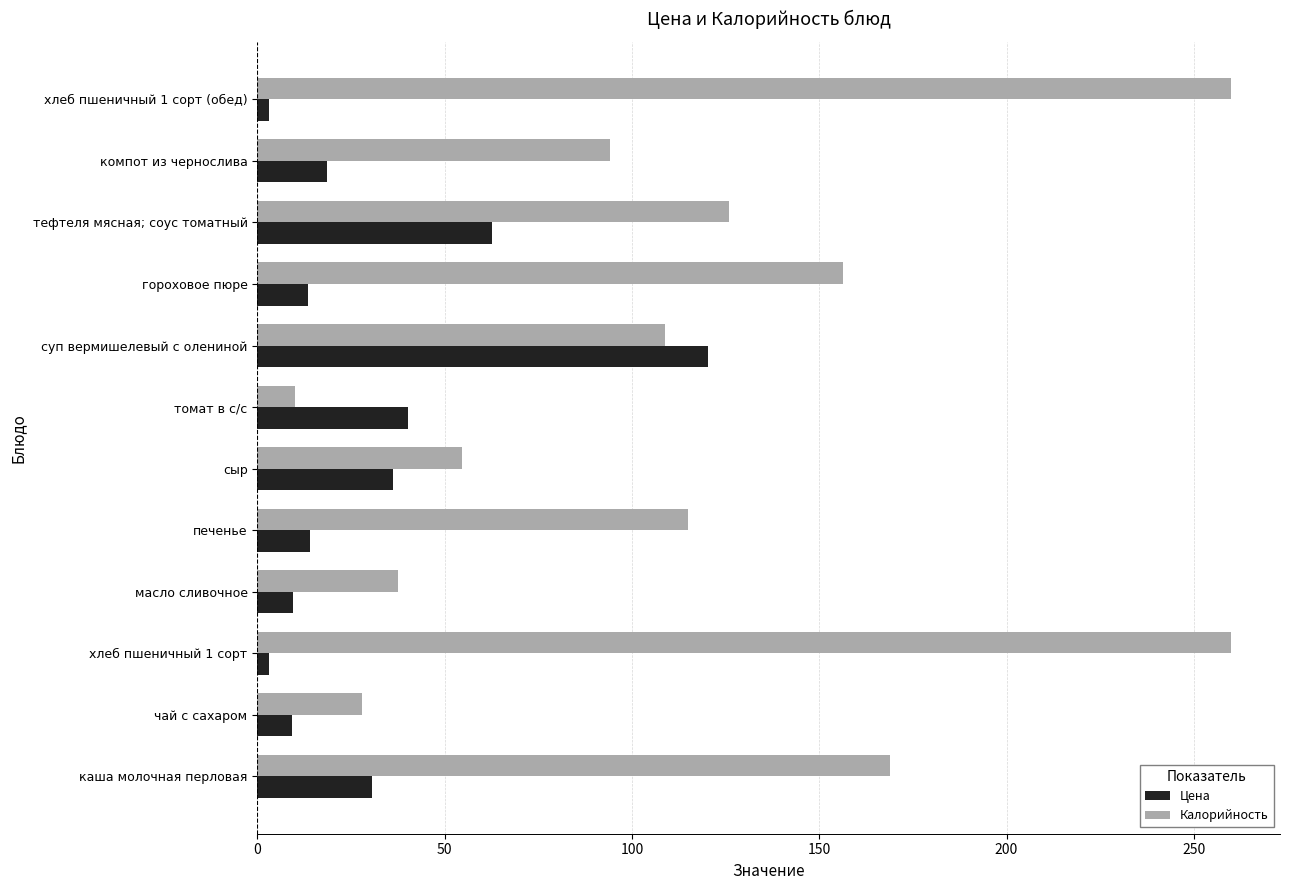

Is it true that Цена equals 120.3 at суп вермишелевый с олениной?

True